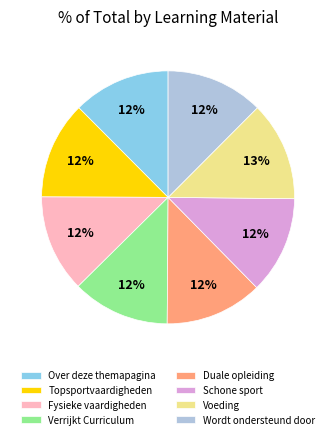

To the nearest percent, what is the combined percentage of Topsportvaardigheden and Wordt ondersteund door?

25%